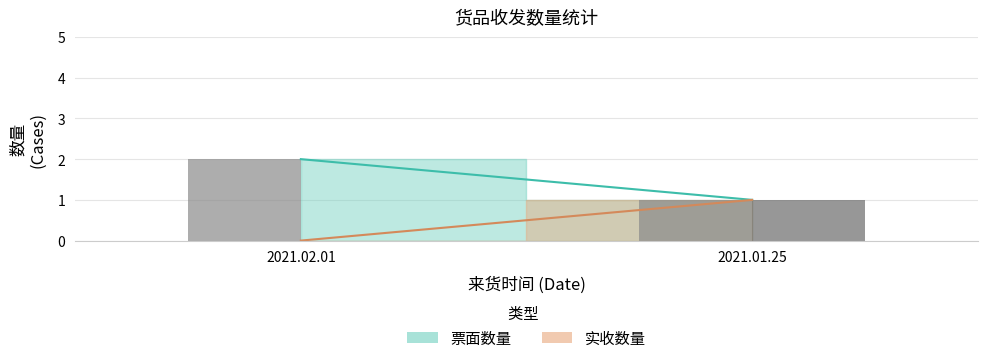

What is the label of the 1st bar from the left?

2021.02.01